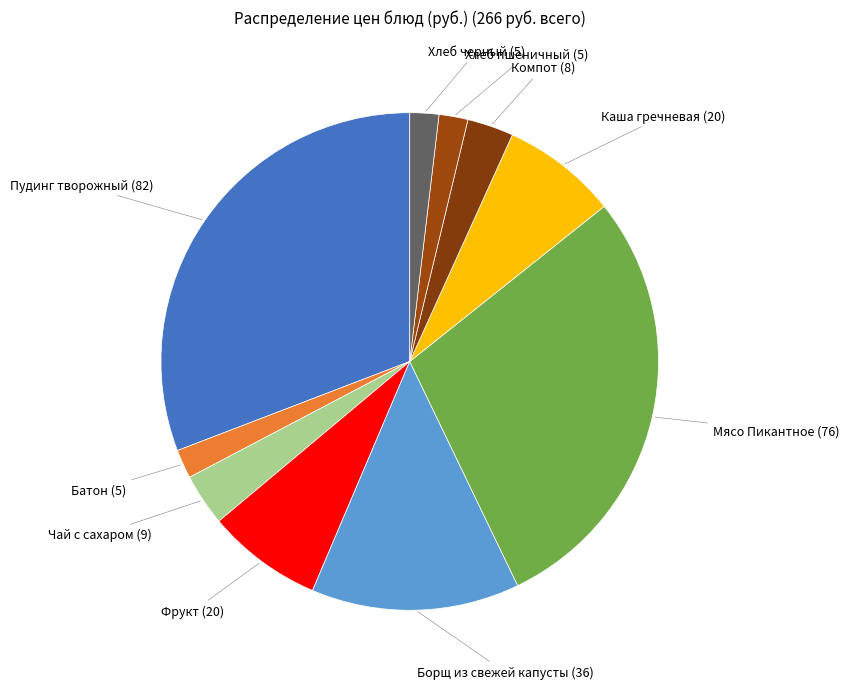

What is the largest slice in the pie chart?

Пудинг творожный